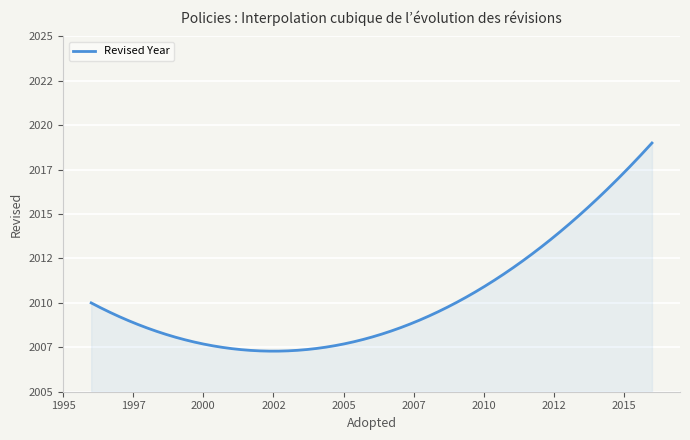

What is the value of the 2nd point from the left?

2010